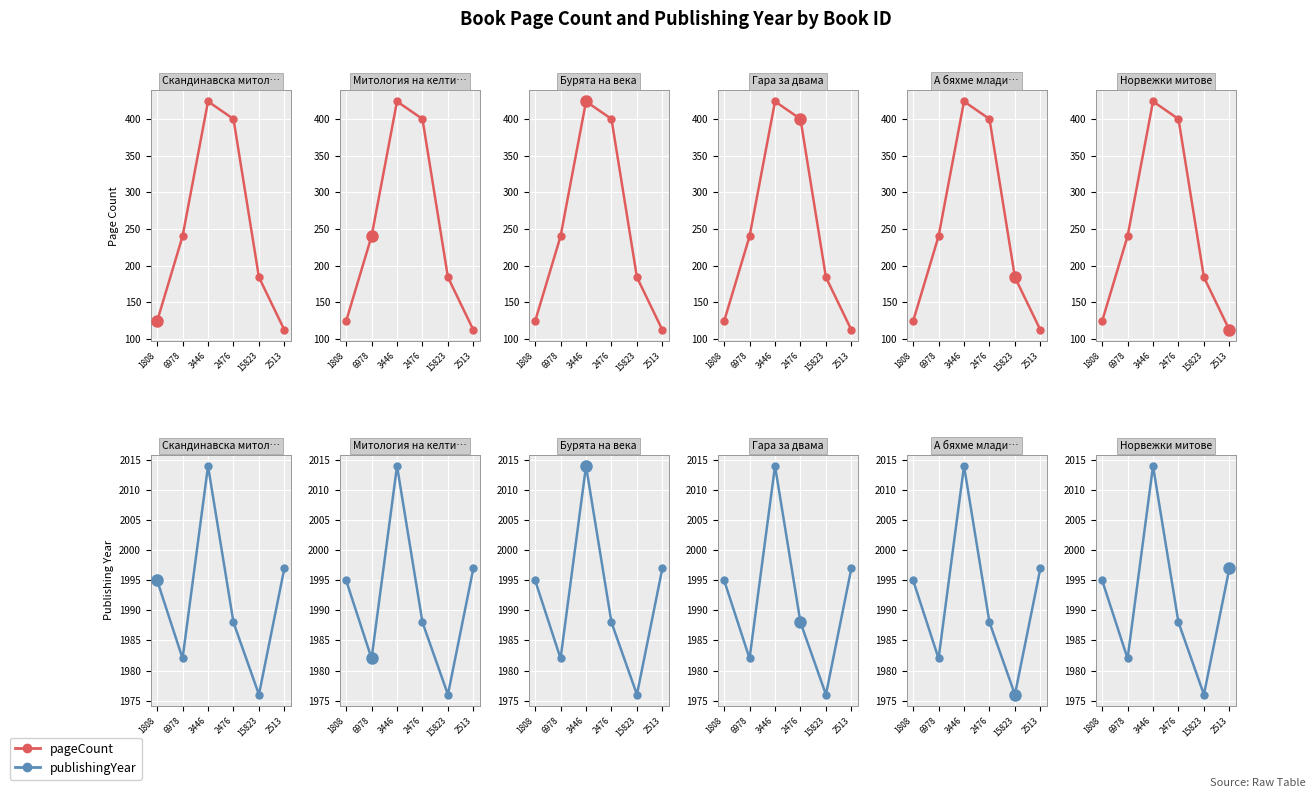

What is the spread (max minus min) of values at 6978?

1742